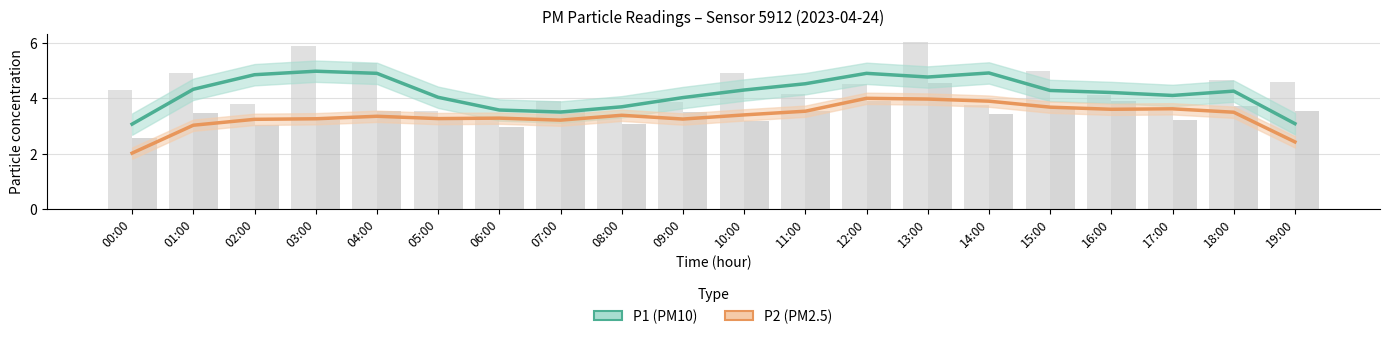

What is the label of the 13th bar from the right?

07:00